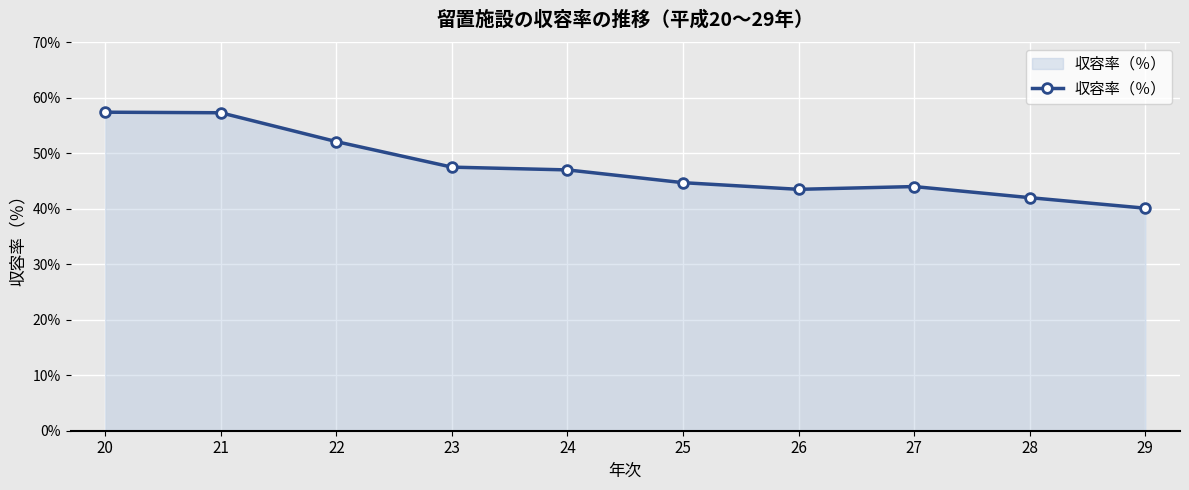

What is the change in value from 27 to 28?

-2.0